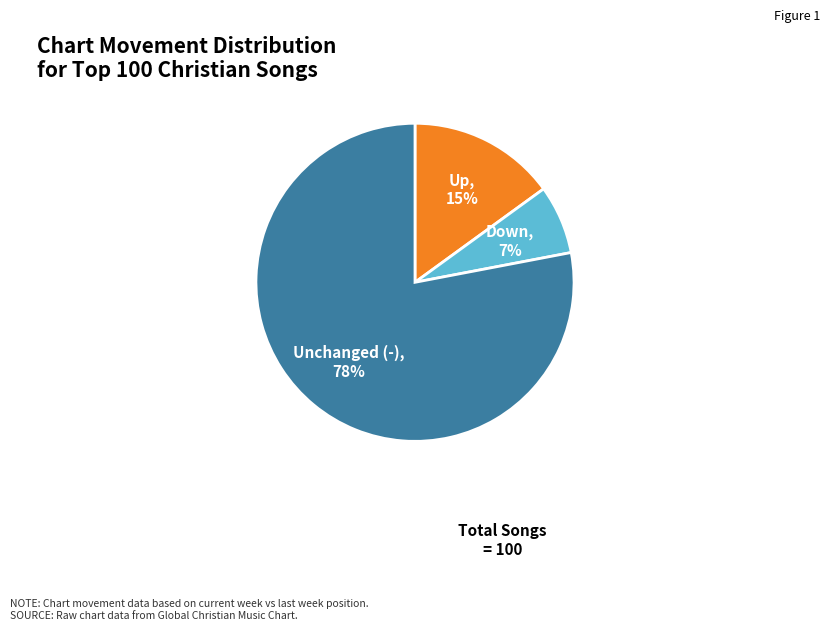

Is there any slice that represents more than half of the pie?

Yes